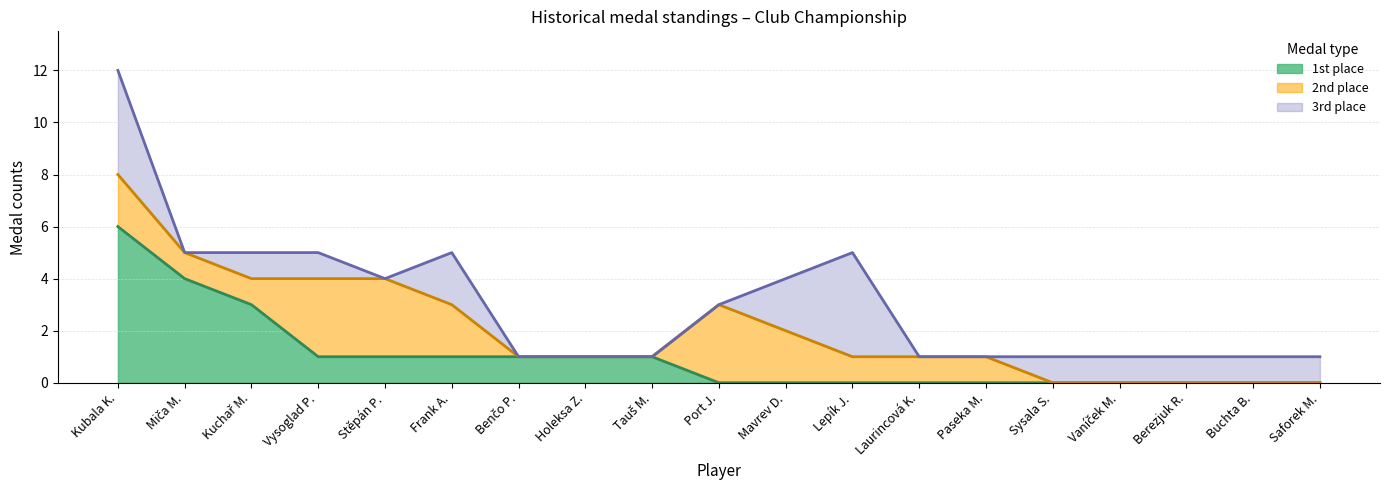

Between which two adjacent categories do 1st place and 2nd place first intersect?

Kuchař M. and Vysoglad P.